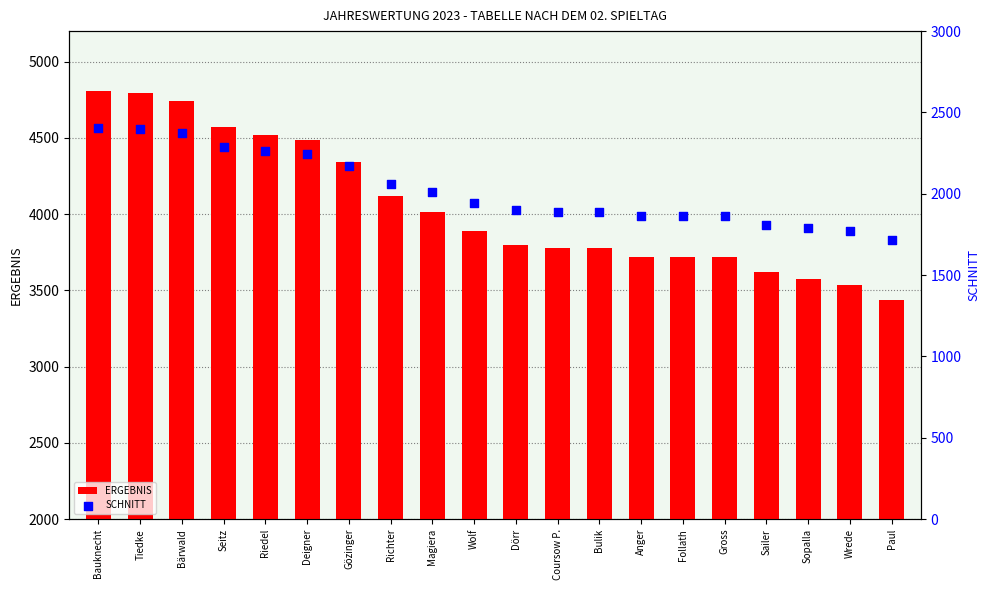

What are all the series names shown in the legend?

ERGEBNIS, SCHNITT